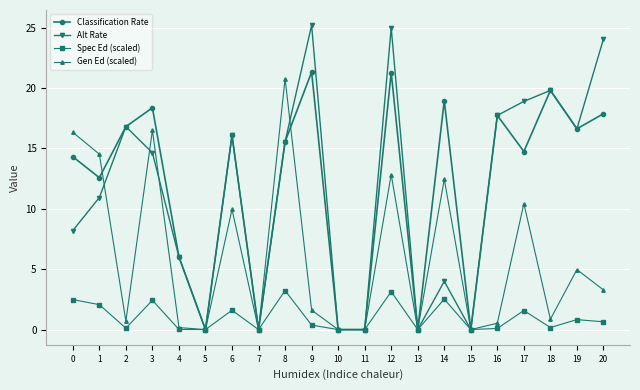

What is the spread (max minus min) of values at 8?

17.6